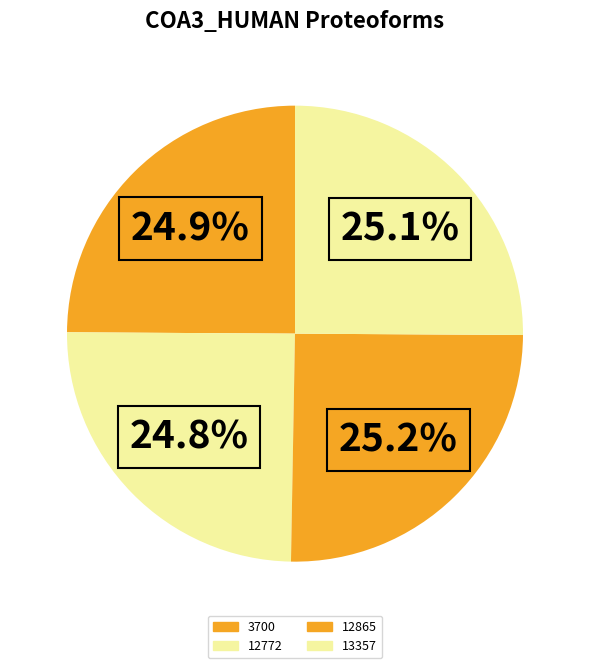

Count the number of slices in the pie.

4